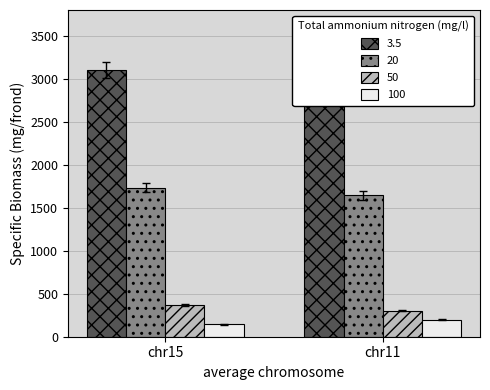

Reading right to left, list all the values displayed in this chart.

3.5: chr11=3100.0	chr15=3100.0
20: chr11=1642.6	chr15=1735.5
50: chr11=302.6	chr15=370.3
100: chr11=197.2	chr15=146.2